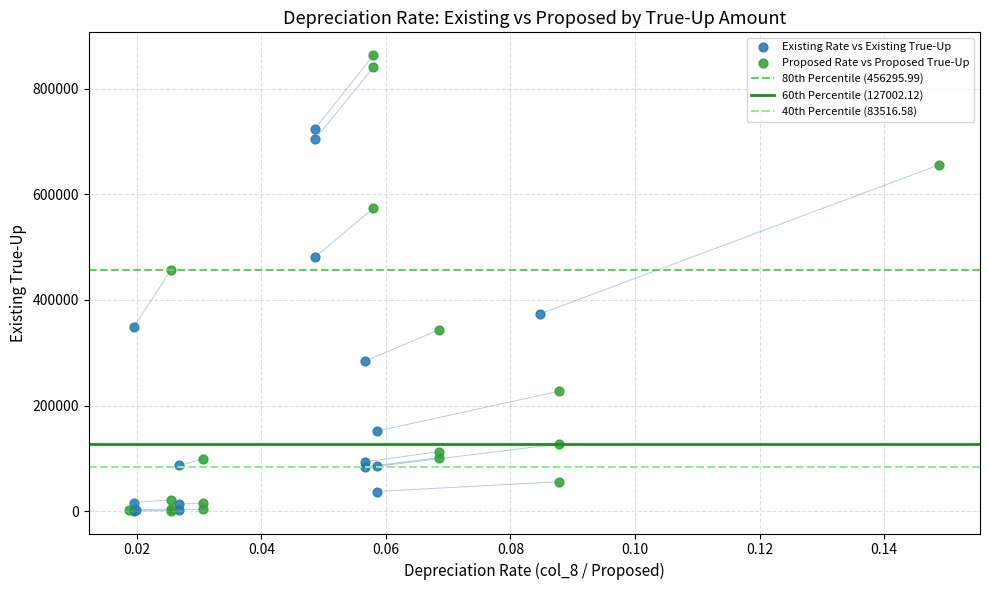

Which series reaches the maximum Y coordinate?

Proposed Rate vs Proposed True-Up